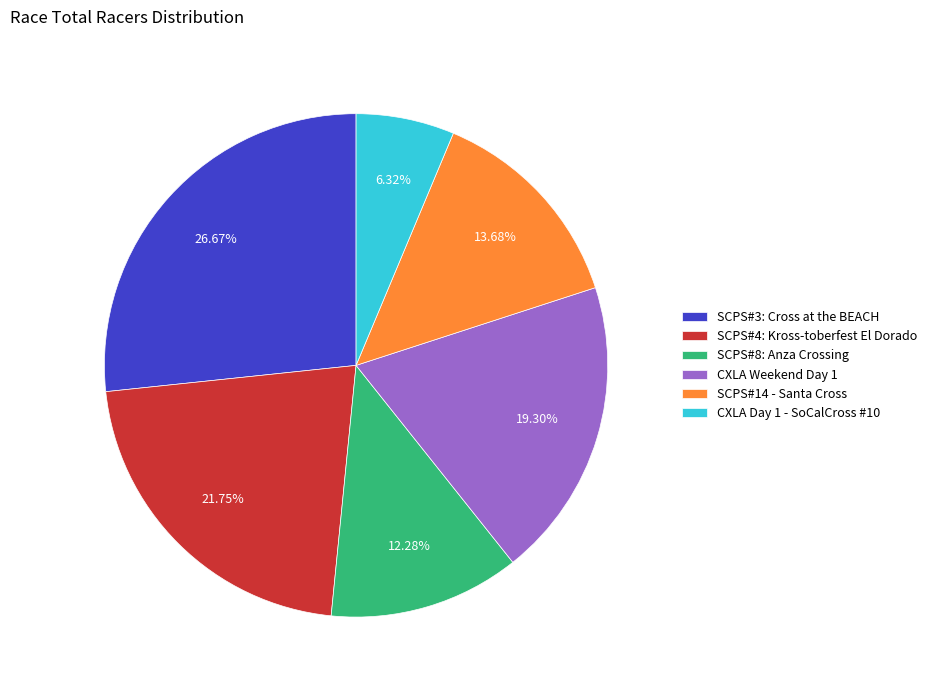

Is CXLA Day 1 - SoCalCross #10 the majority of the pie?

No